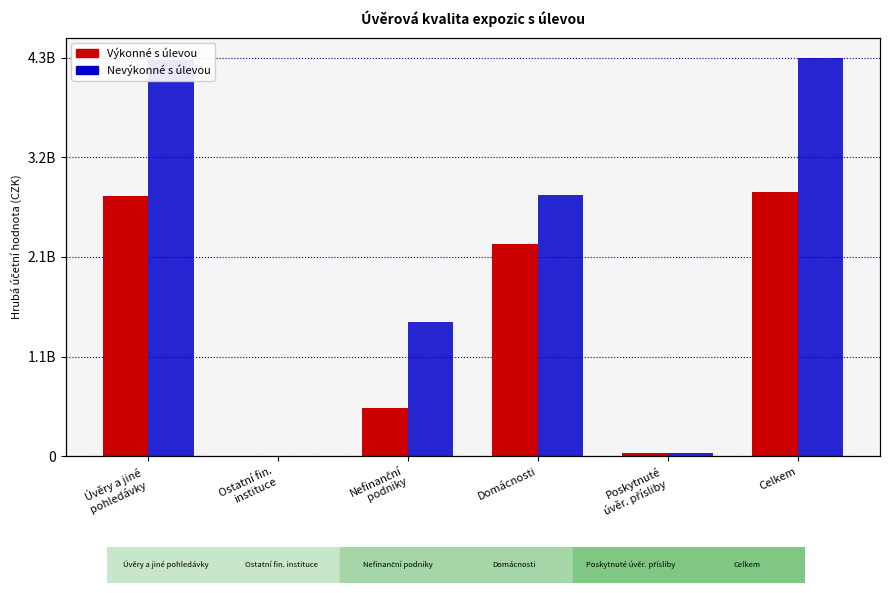

Count the number of categories in the chart.

6